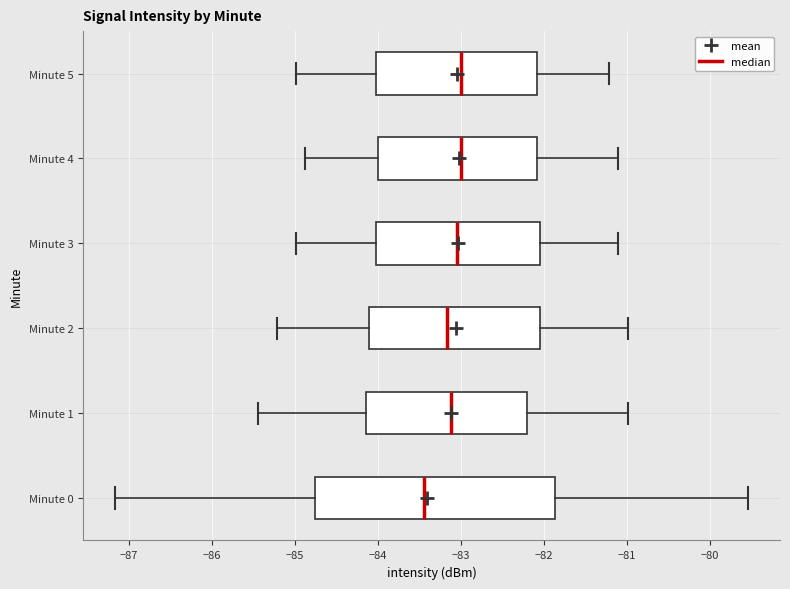

Which box is the widest, from its left edge to its right edge?

Minute 0